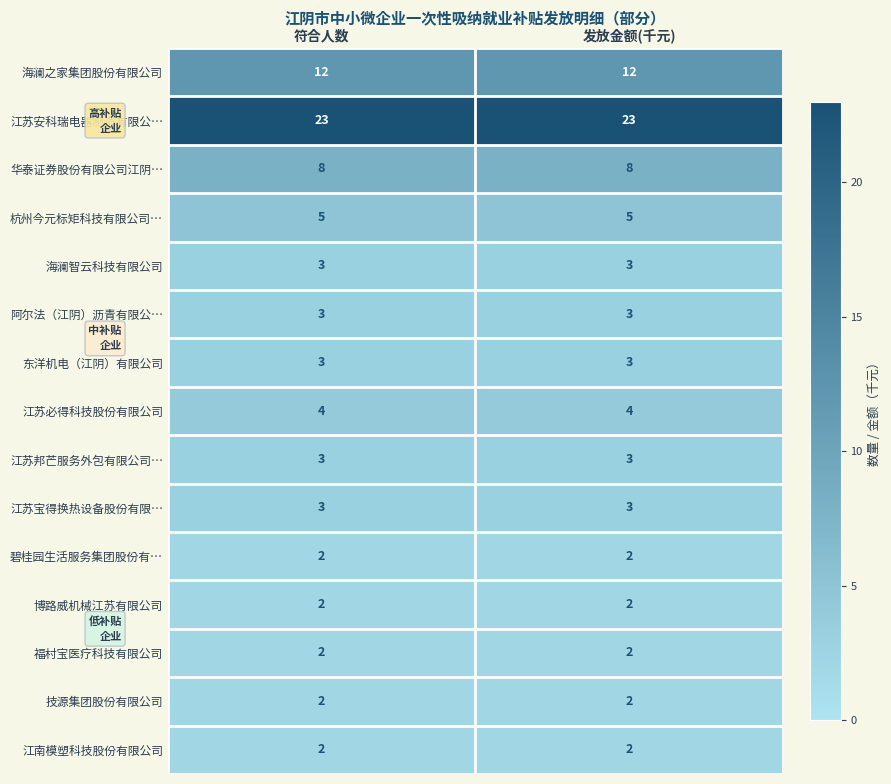

Read the 江苏宝得换热设备股份有限… value at 发放金额(千元).

3